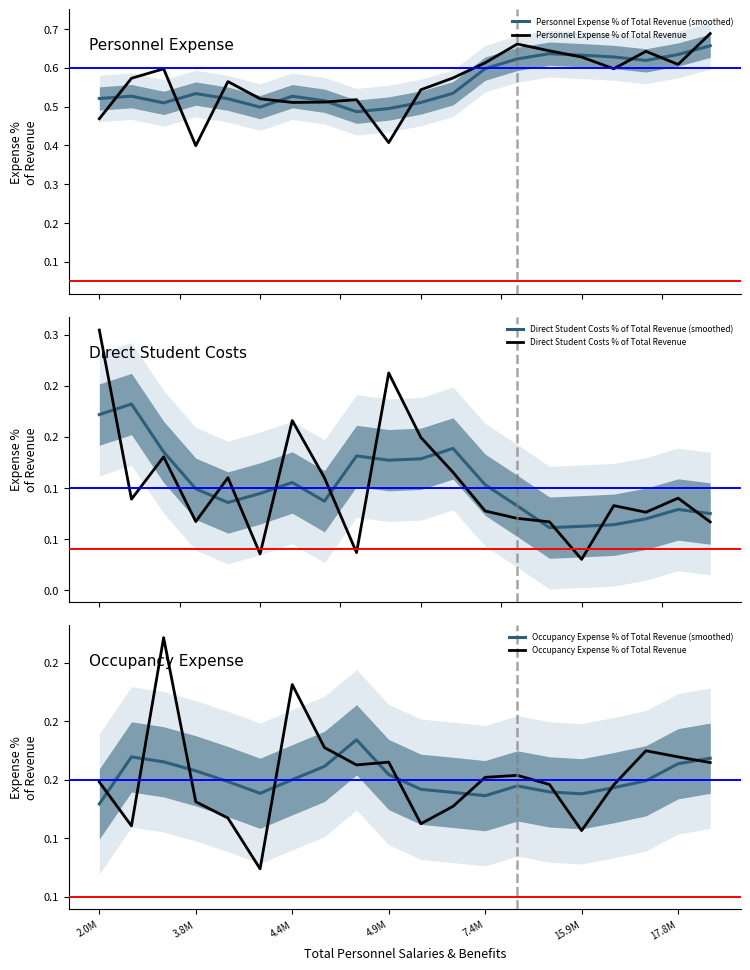

Count the number of data series in this chart.

6